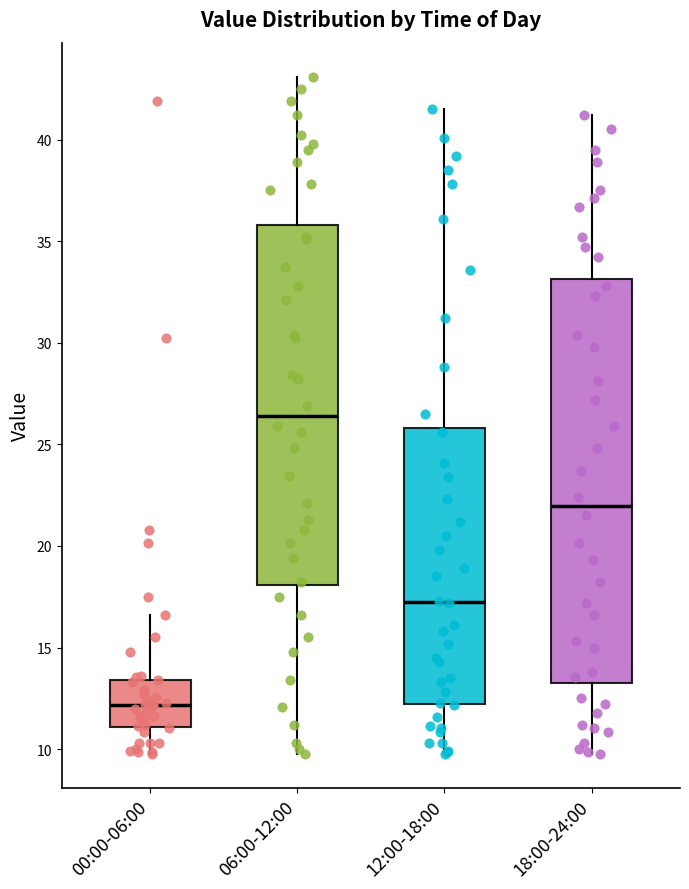

Where is the upper edge of the box for 00:00-06:00 on the y-axis? The values are not printed on the chart, so give them approximately, as read against the axis.

13.5